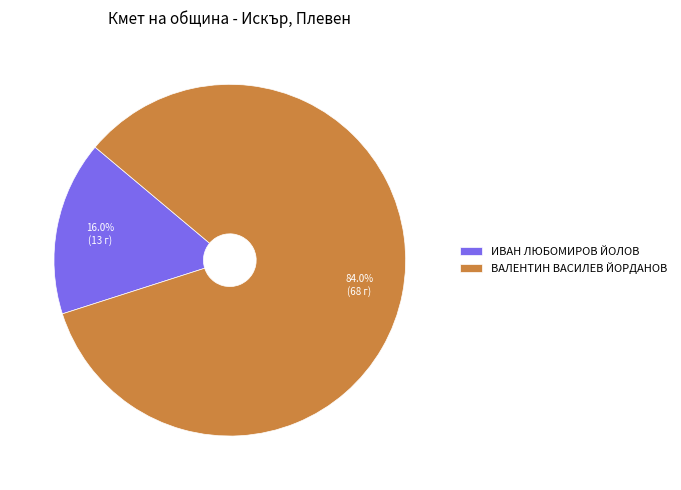

To the nearest percent, what percentage of the pie is ИВАН ЛЮБОМИРОВ ЙОЛОВ?

16%